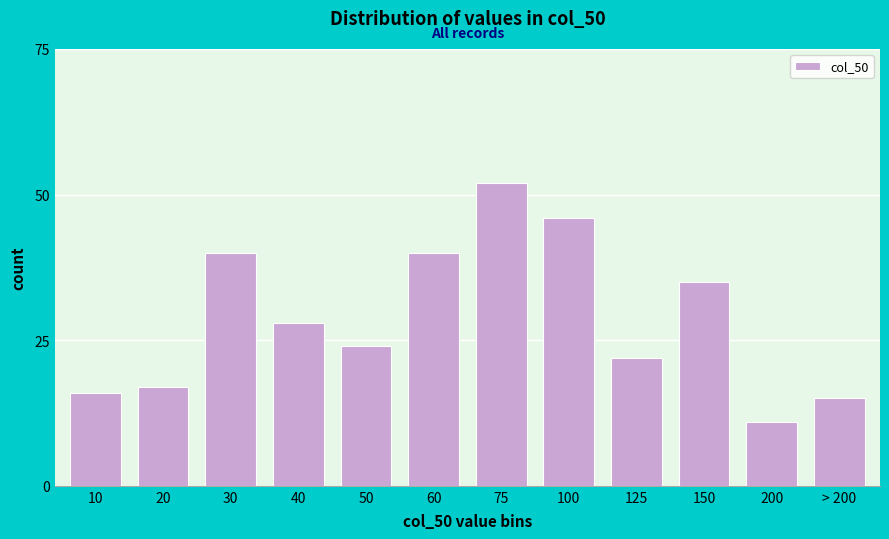

Reading left to right, what are all the values shown in this chart?

16	17	40	28	24	40	52	46	22	35	11	15